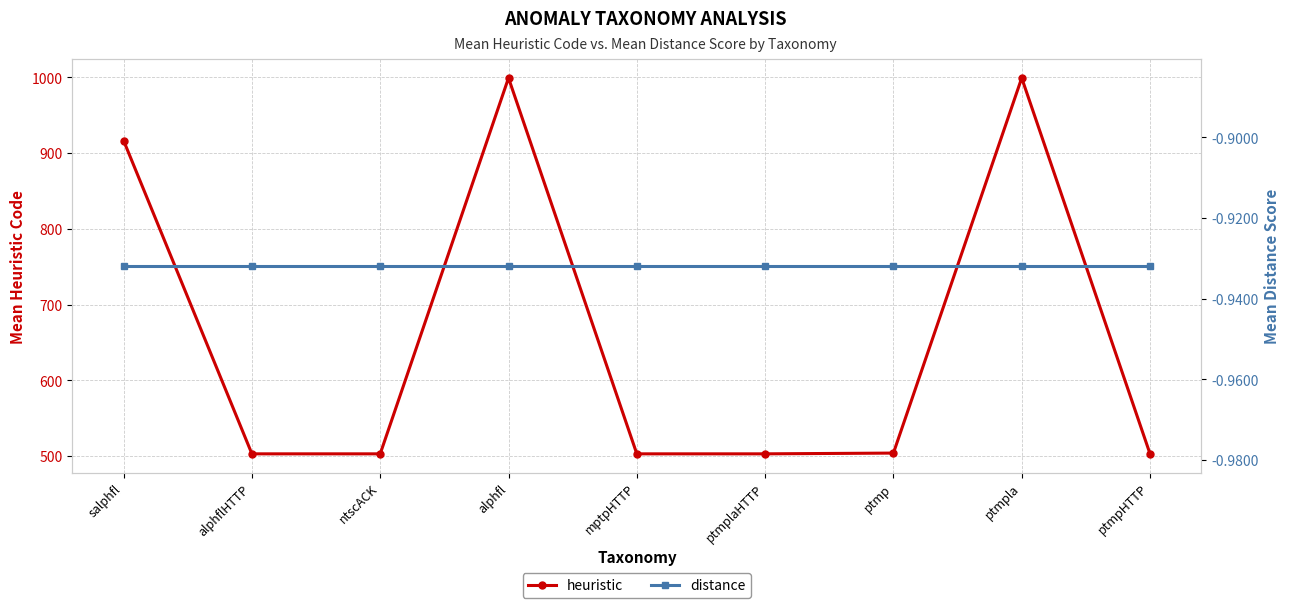

How many categories are shown in the chart?

9